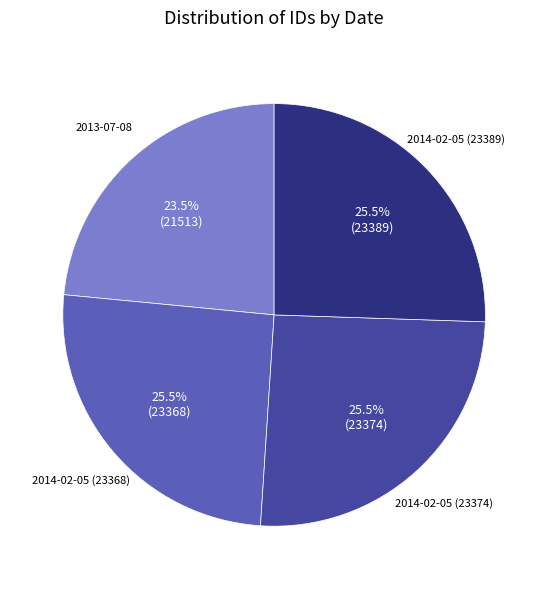

Is there a majority slice in this chart?

No